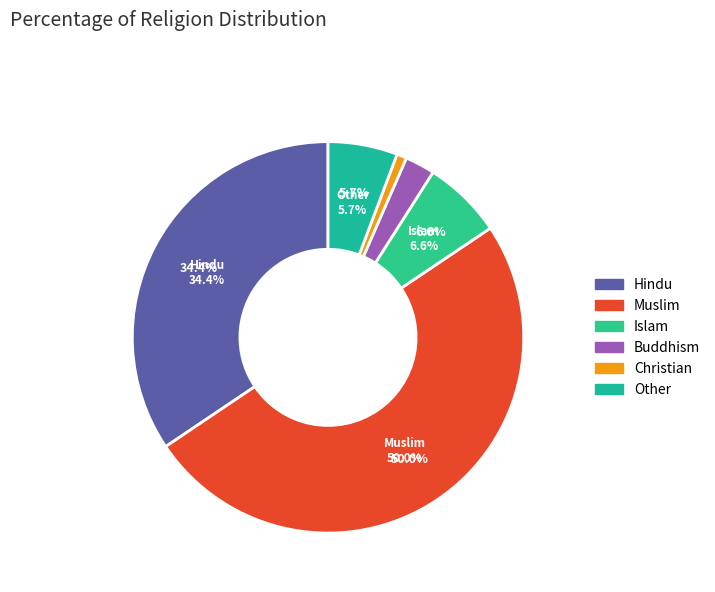

To the nearest percent, what is the difference between the largest and smallest slice percentages?

49%